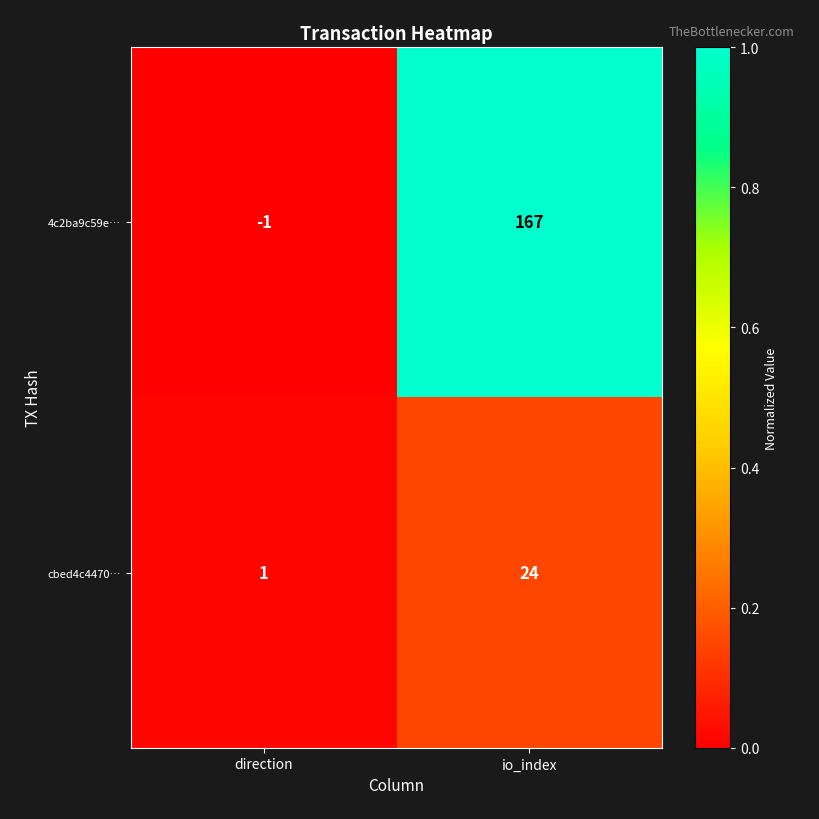

True or false: cbed4c4470… has a value of 24 at io_index.

True